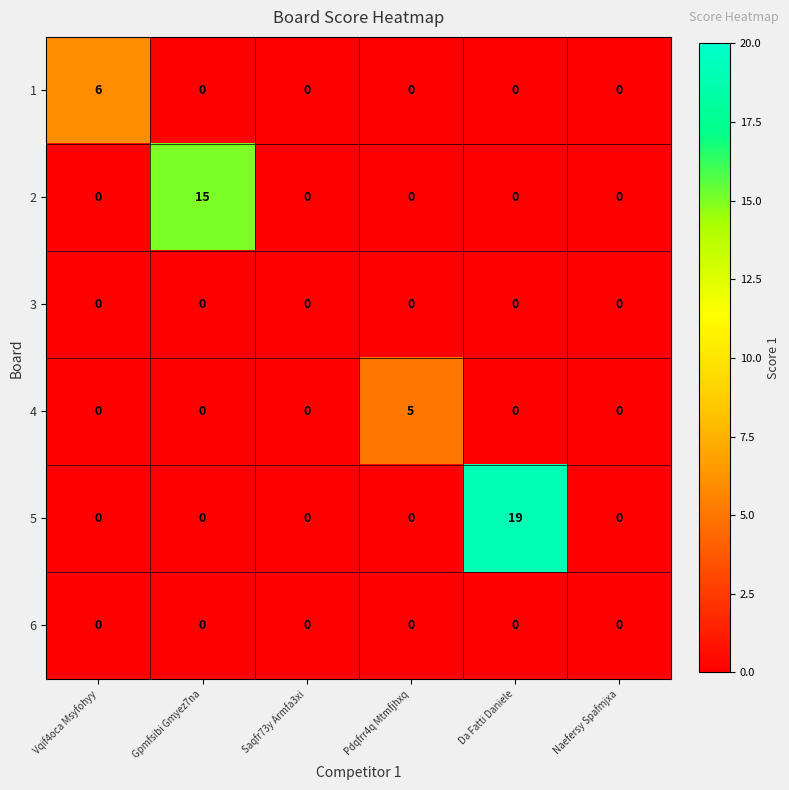

How many data points in 4 are above 0?

1